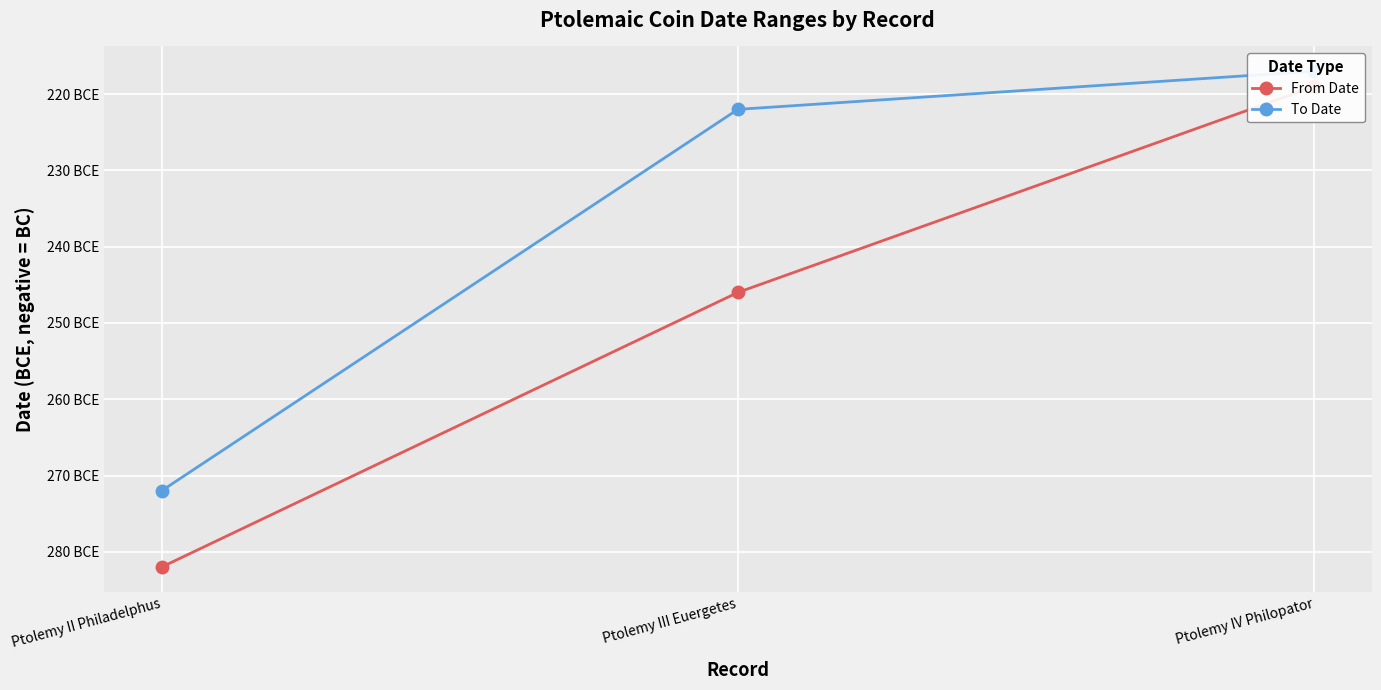

The To Date series shows -319 at Ptolemy III Euergetes. True or false?

False